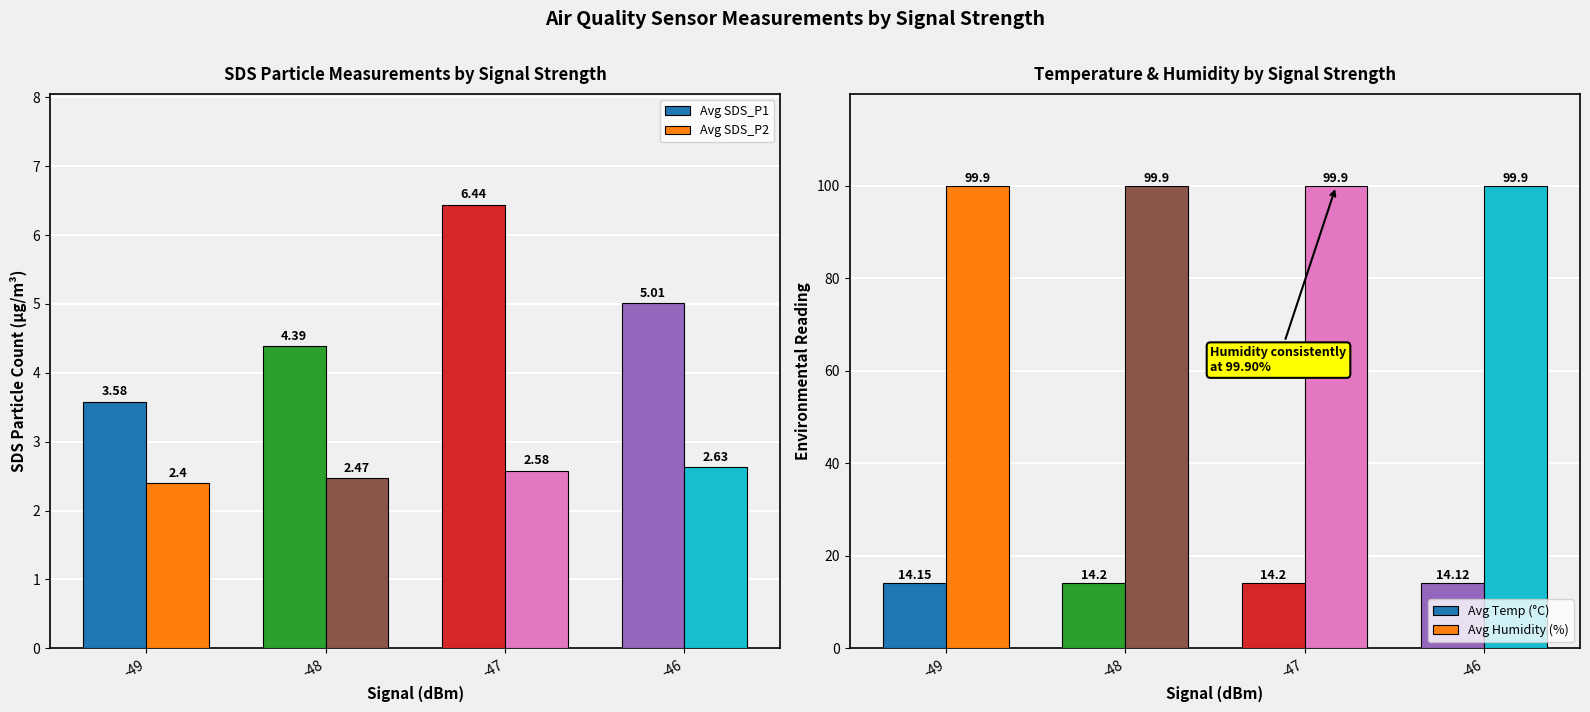

At which label does Avg SDS_P1 first exceed 5?

-47